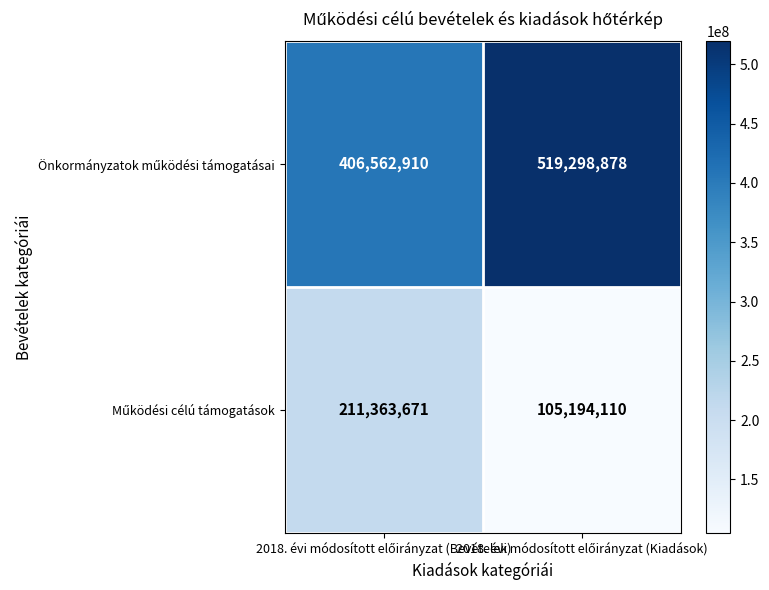

What is the maximum value shown in the chart?

519298878